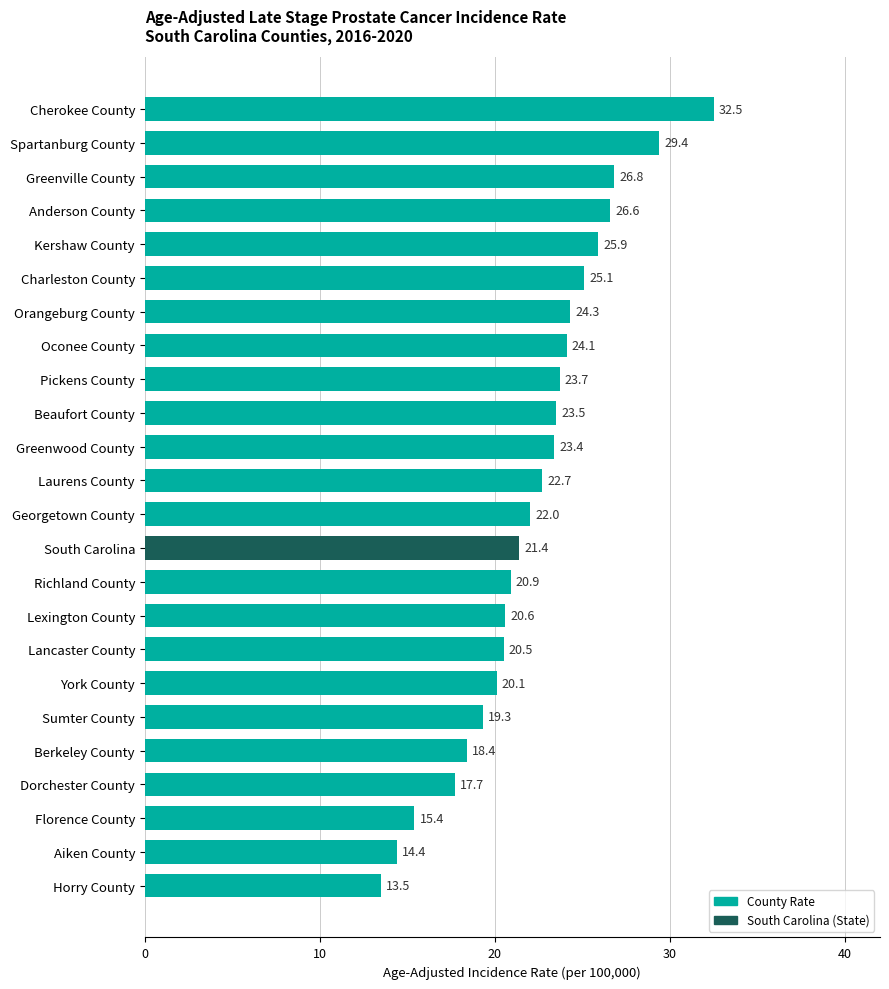

Does the chart contain stacked bars?

No